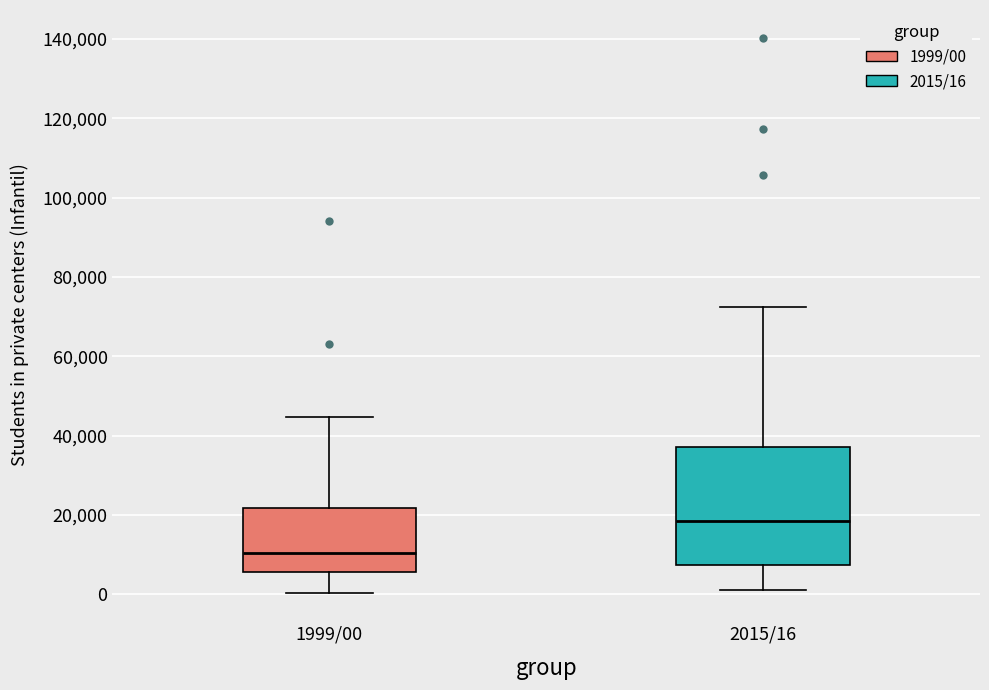

Comparing the boxes themselves (not the whiskers), which one is the tallest?

2015/16